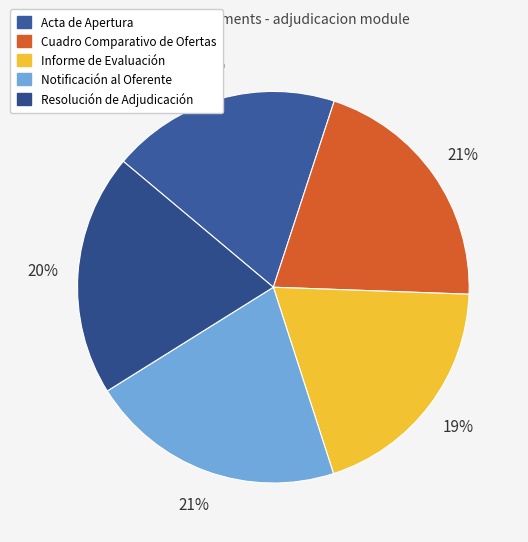

Count the number of slices in the pie.

5